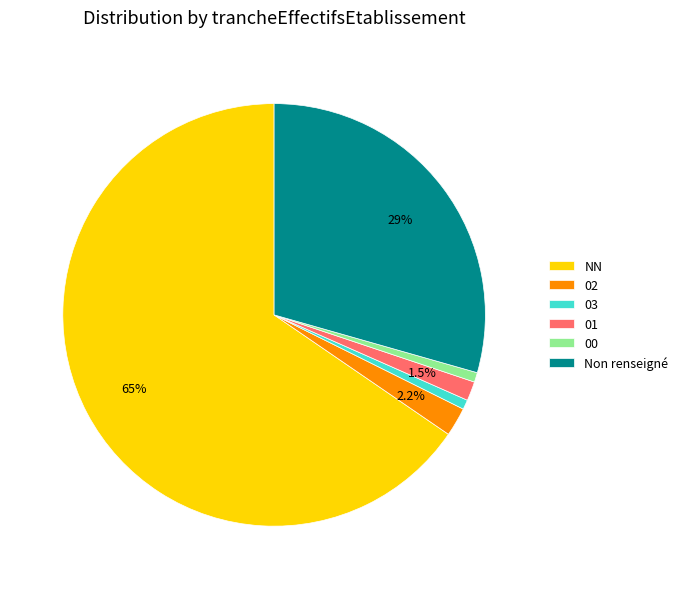

Which slice is the largest?

NN